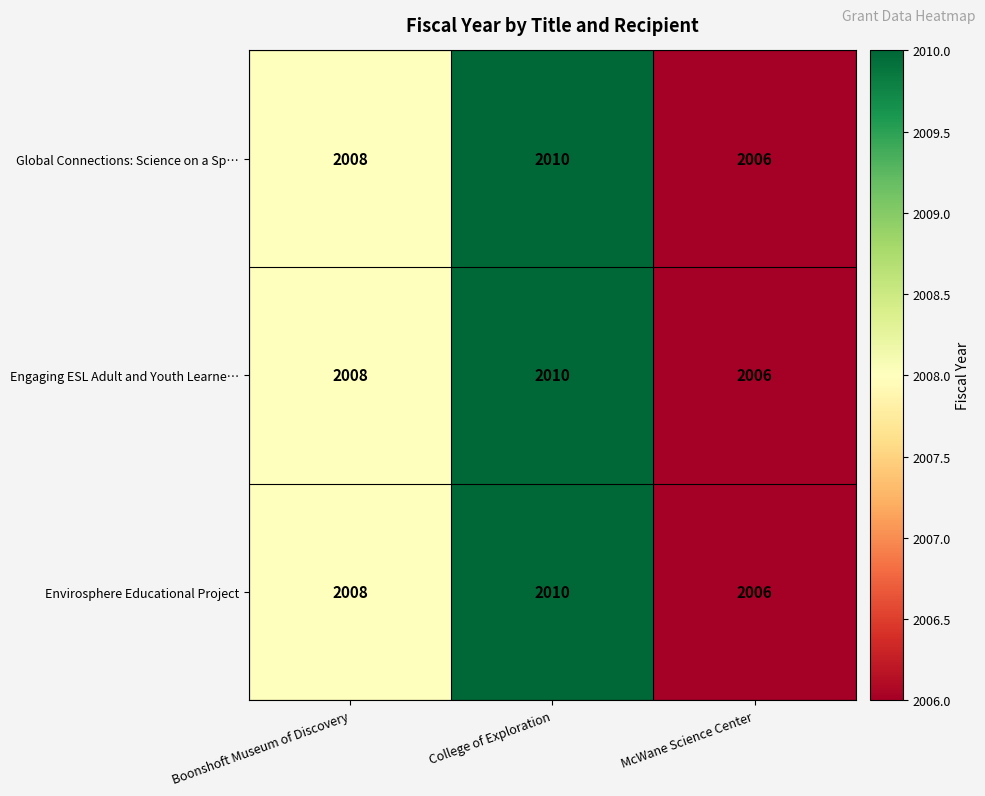

Rank the categories by Global Connections: Science on a Sp… value from lowest to highest.

McWane Science Center, Boonshoft Museum of Discovery, College of Exploration